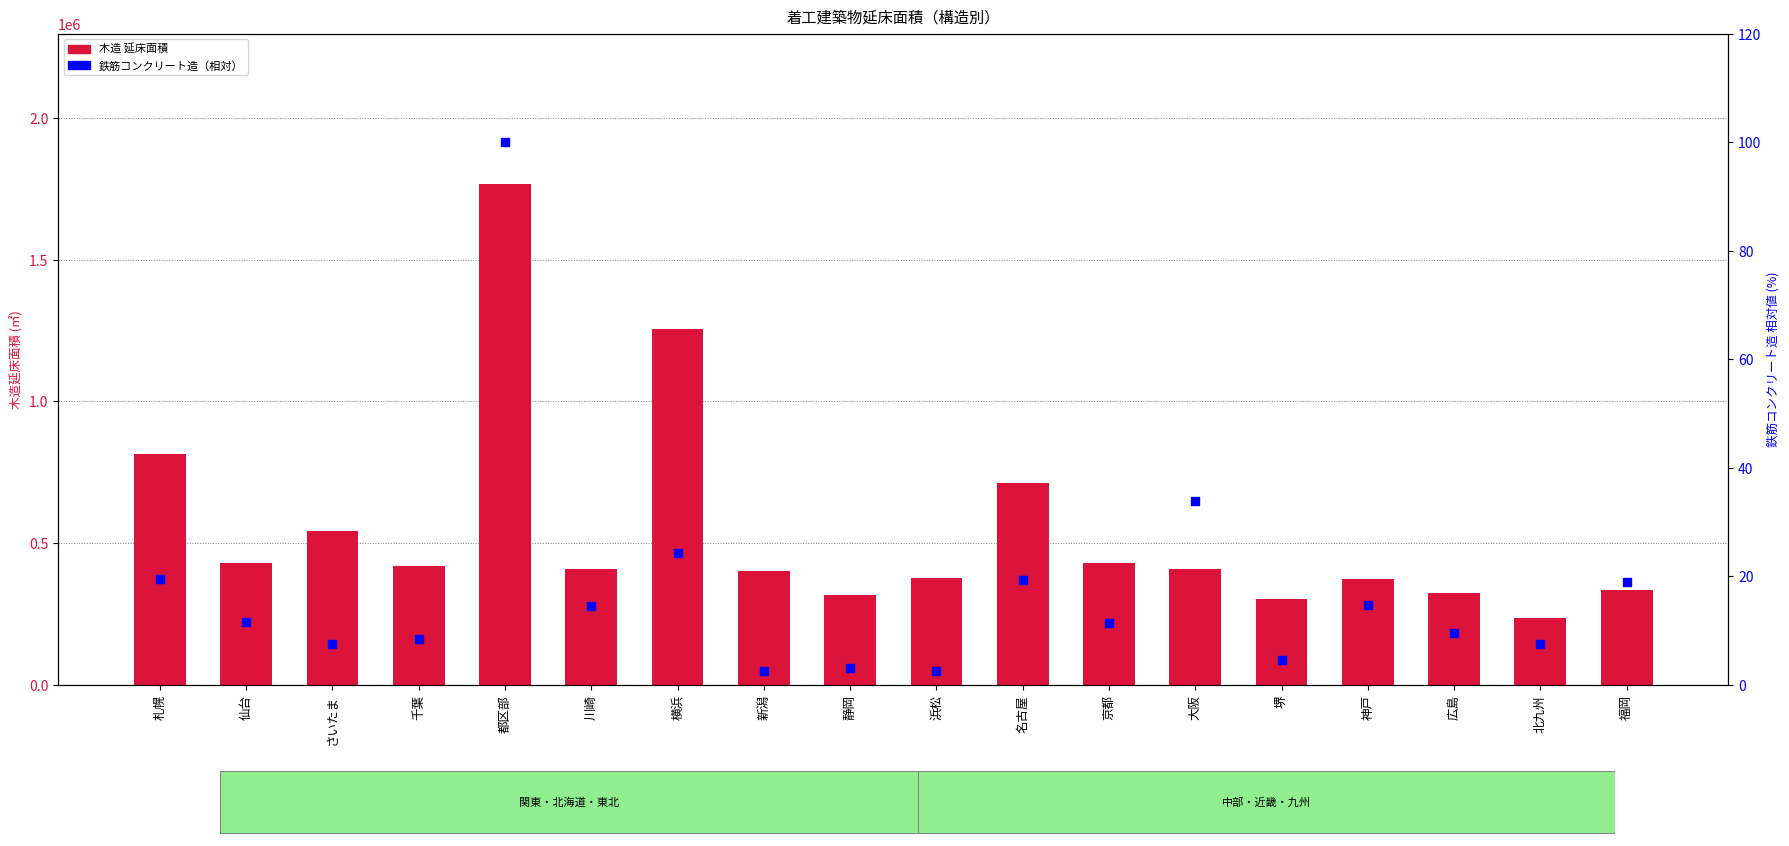

At how many categories does at least one series exceed 1523552?

1